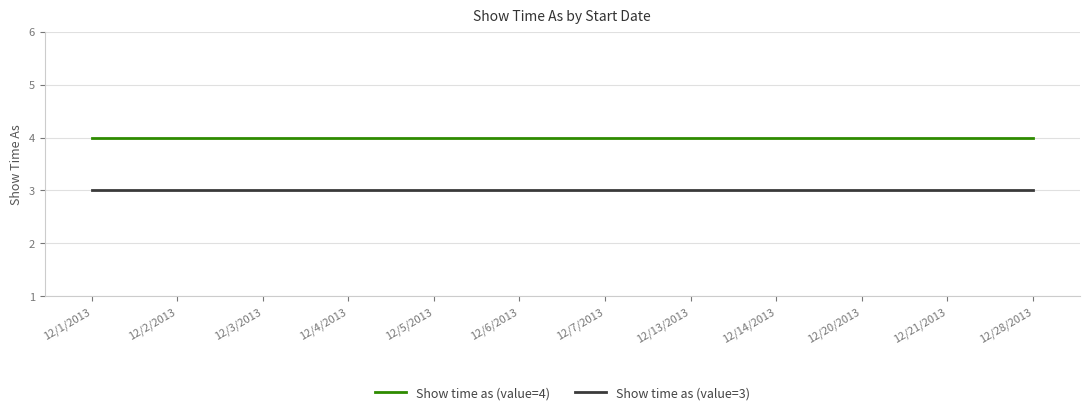

List the series in order of their overall mean, highest first.

Show time as (value=4), Show time as (value=3)